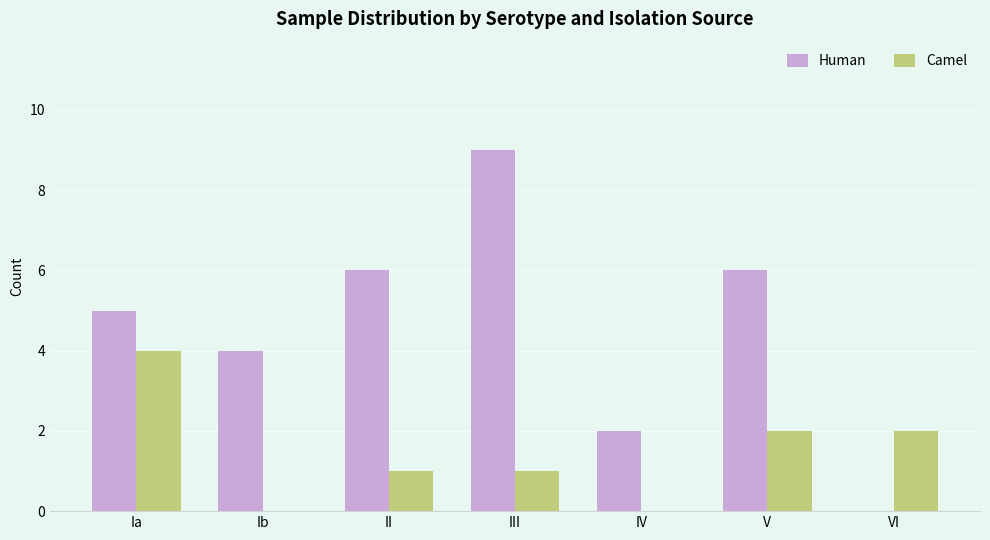

What is the spread (max minus min) of values at IV?

2